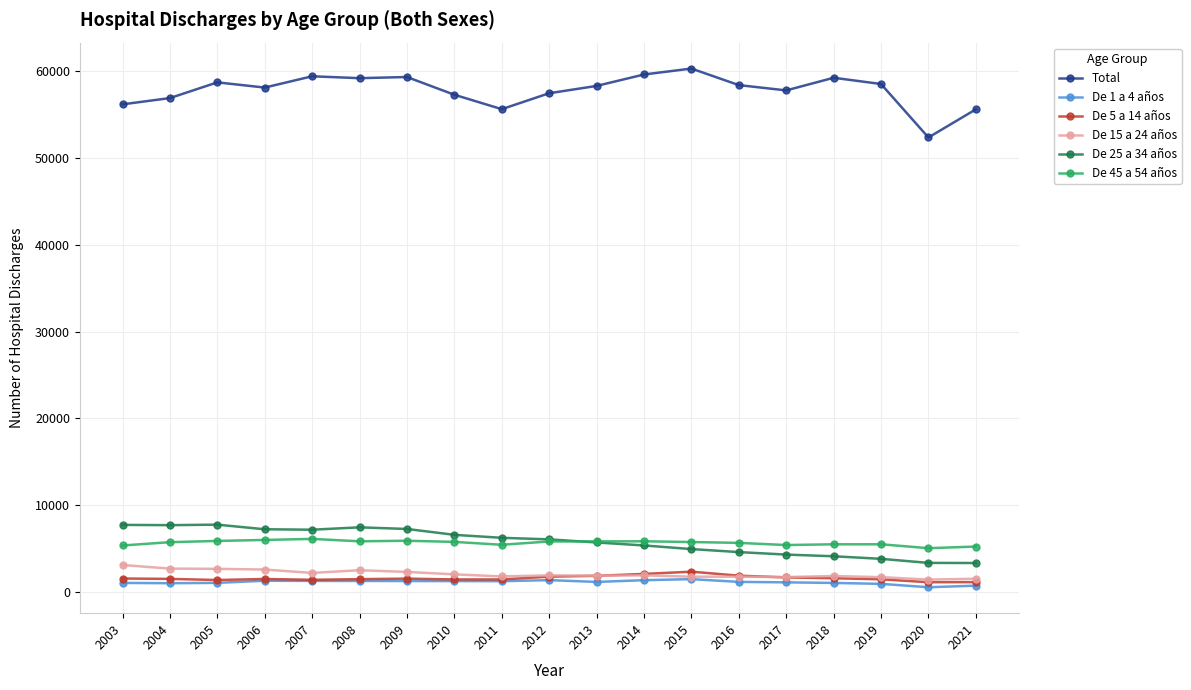

Which series has the largest range (max minus min)?

Total